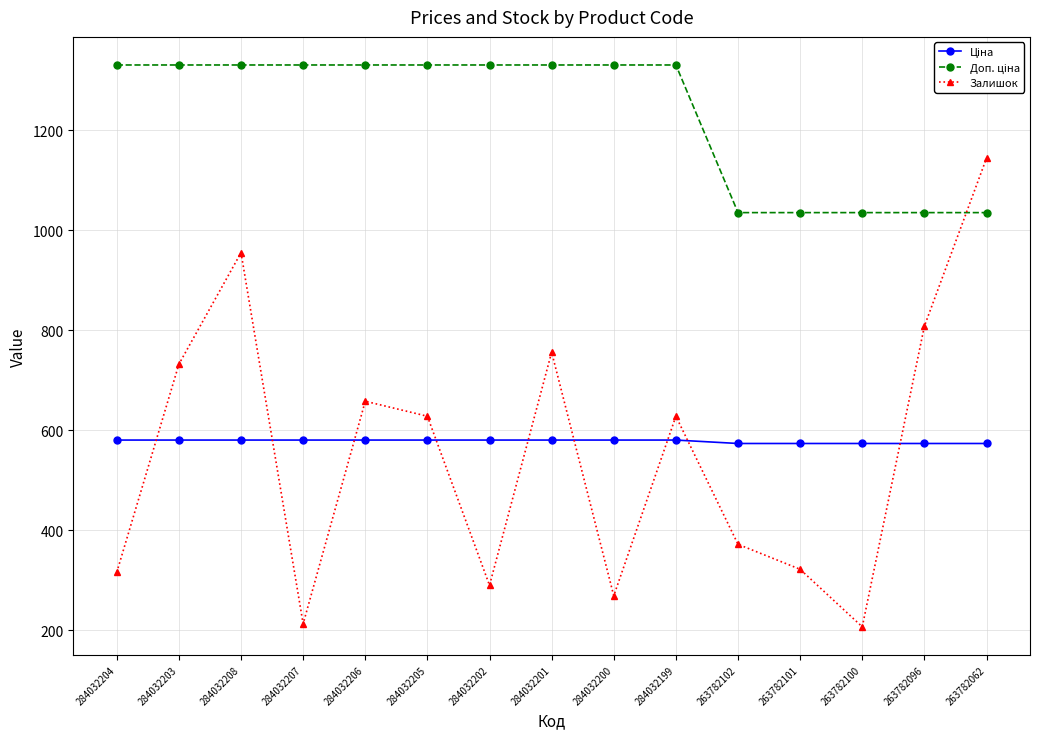

The Залишок series shows 135.2 at 263782102. True or false?

False